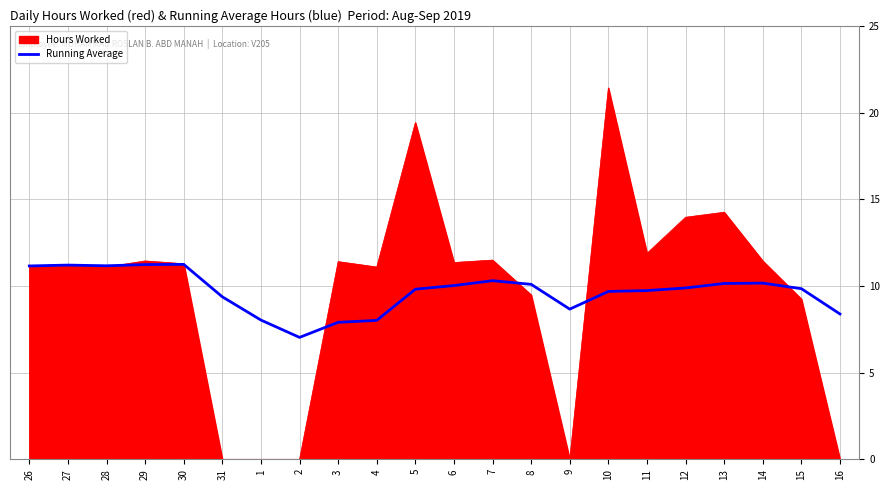

Which category has the highest value across all series?

10